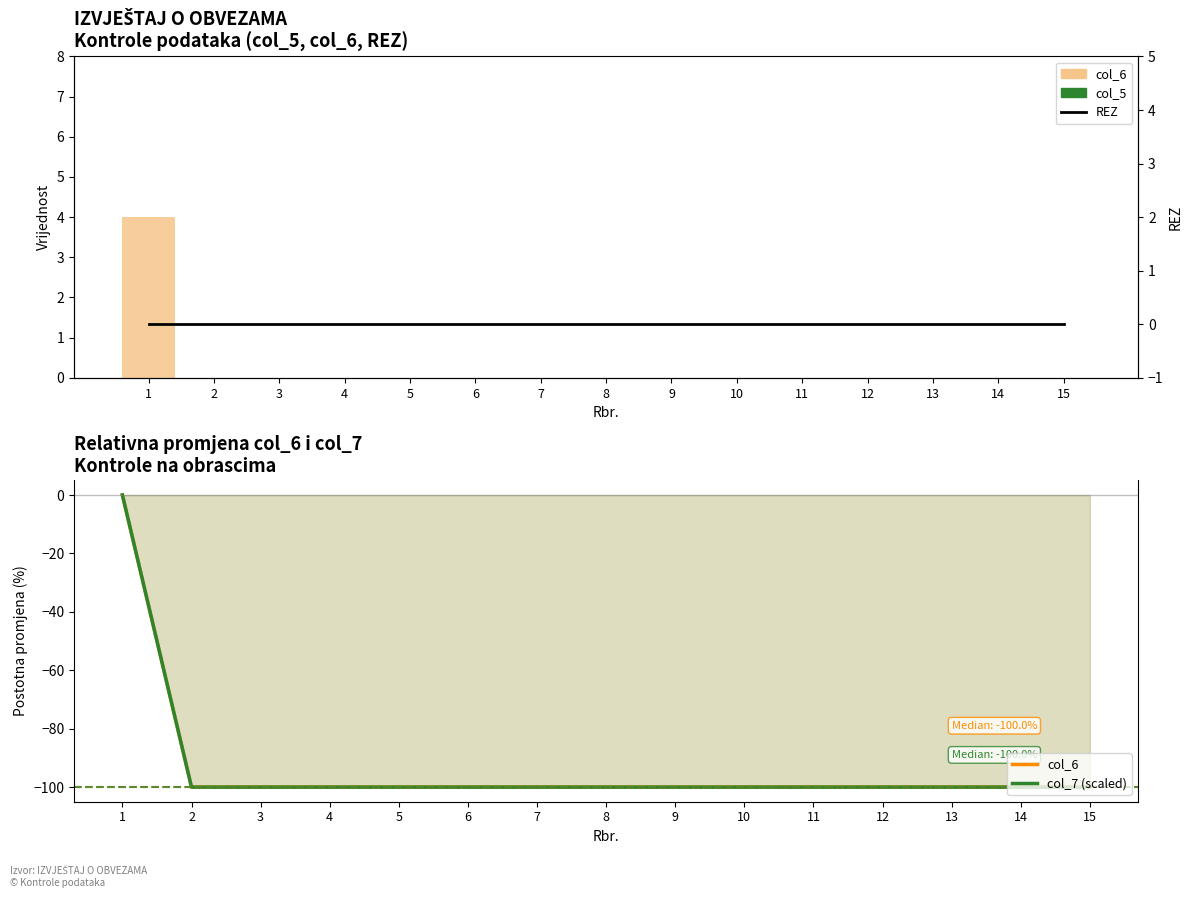

Reading left to right, extract all data points from this chart.

col_6: 0	-100	-100	-100	-100	-100	-100	-100	-100	-100	-100	-100	-100	-100	-100
col_5: 0	0	0	0	0	0	0	0	0	0	0	0	0	0	0
col_7 (scaled): 0	-100	-100	-100	-100	-100	-100	-100	-100	-100	-100	-100	-100	-100	-100
REZ: 0	0	0	0	0	0	0	0	0	0	0	0	0	0	0